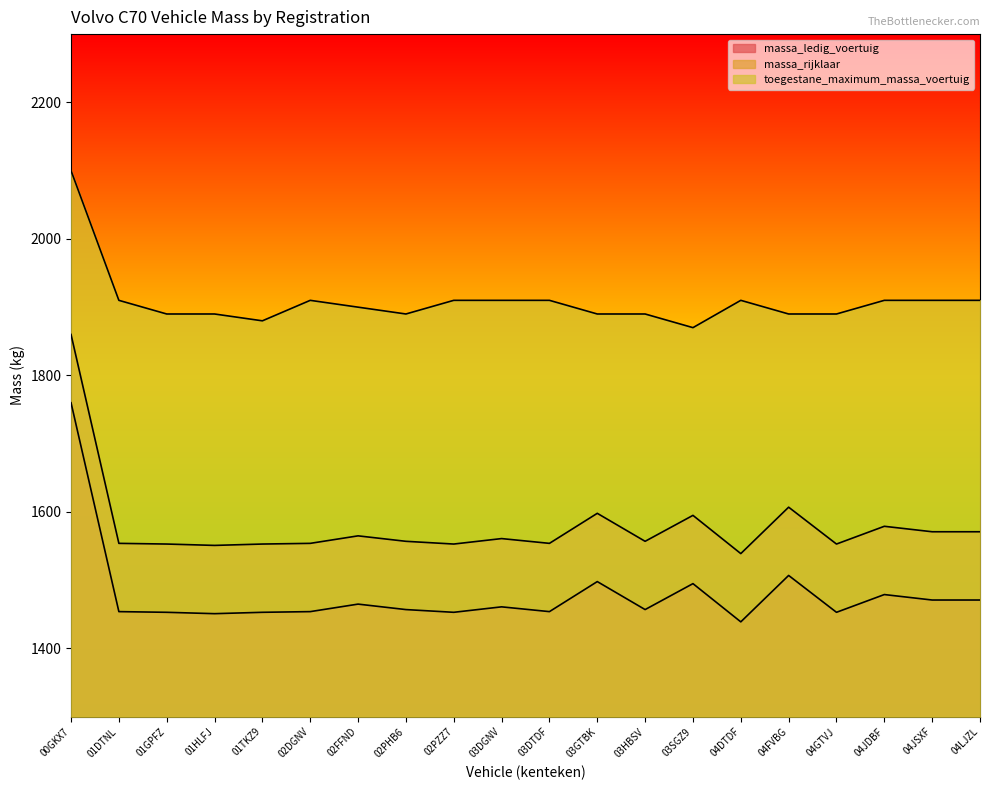

In toegestane_maximum_massa_voertuig, how many points are lower than both neighbors (excluding endpoints)?

3